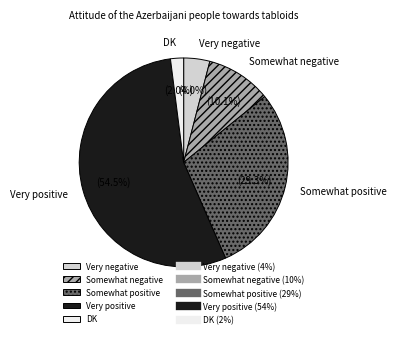

Is it true that Somewhat negative is 18% of the pie?

False